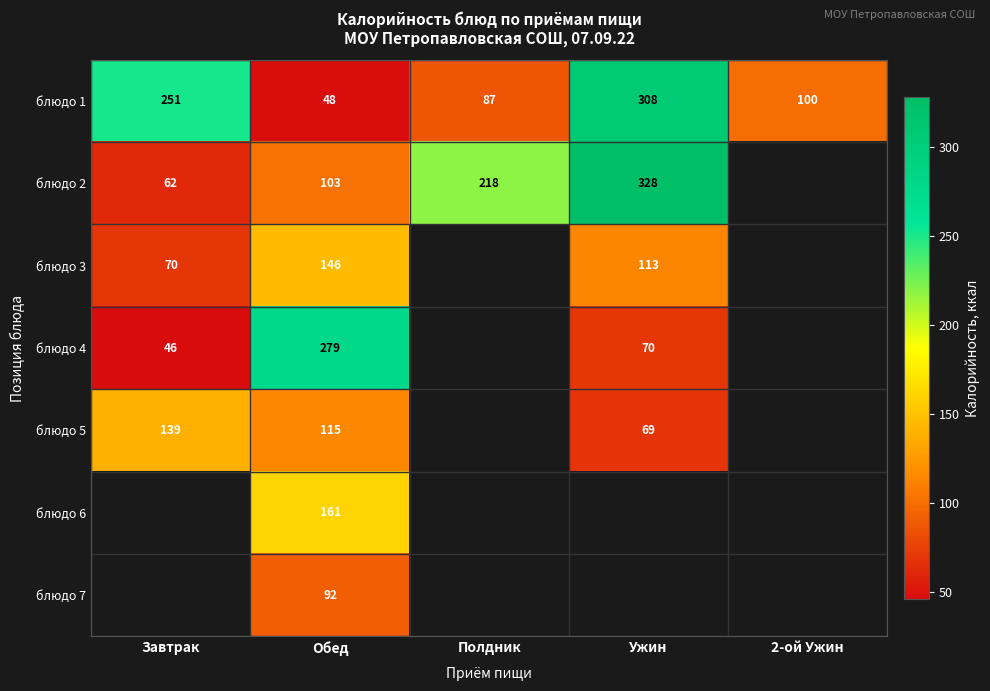

At which label does блюдо 1 first exceed 100?

Завтрак